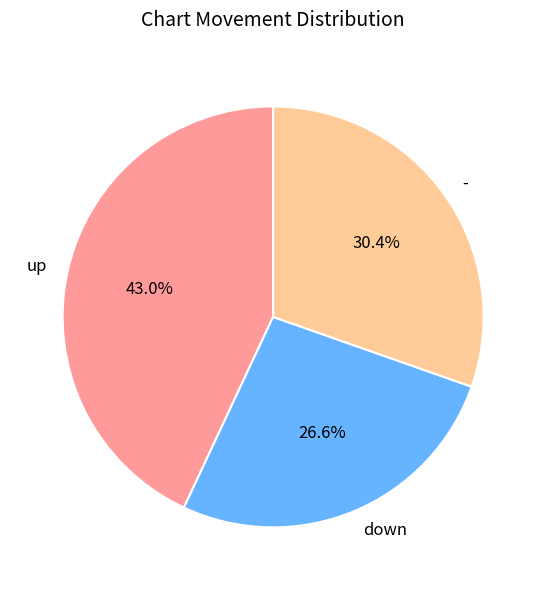

To the nearest percent, what portion does up represent?

43%